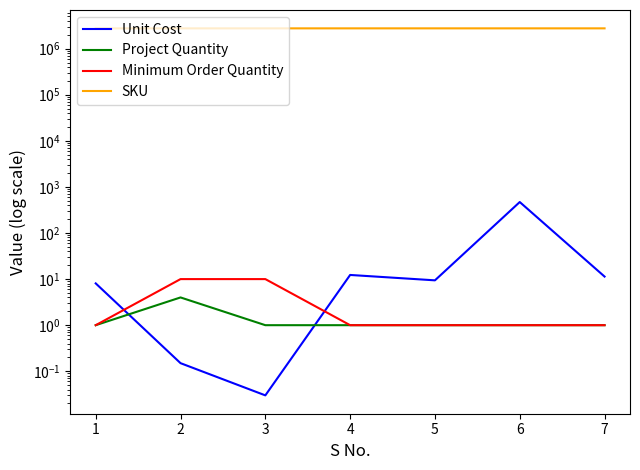

Which series has the largest total across all categories?

SKU